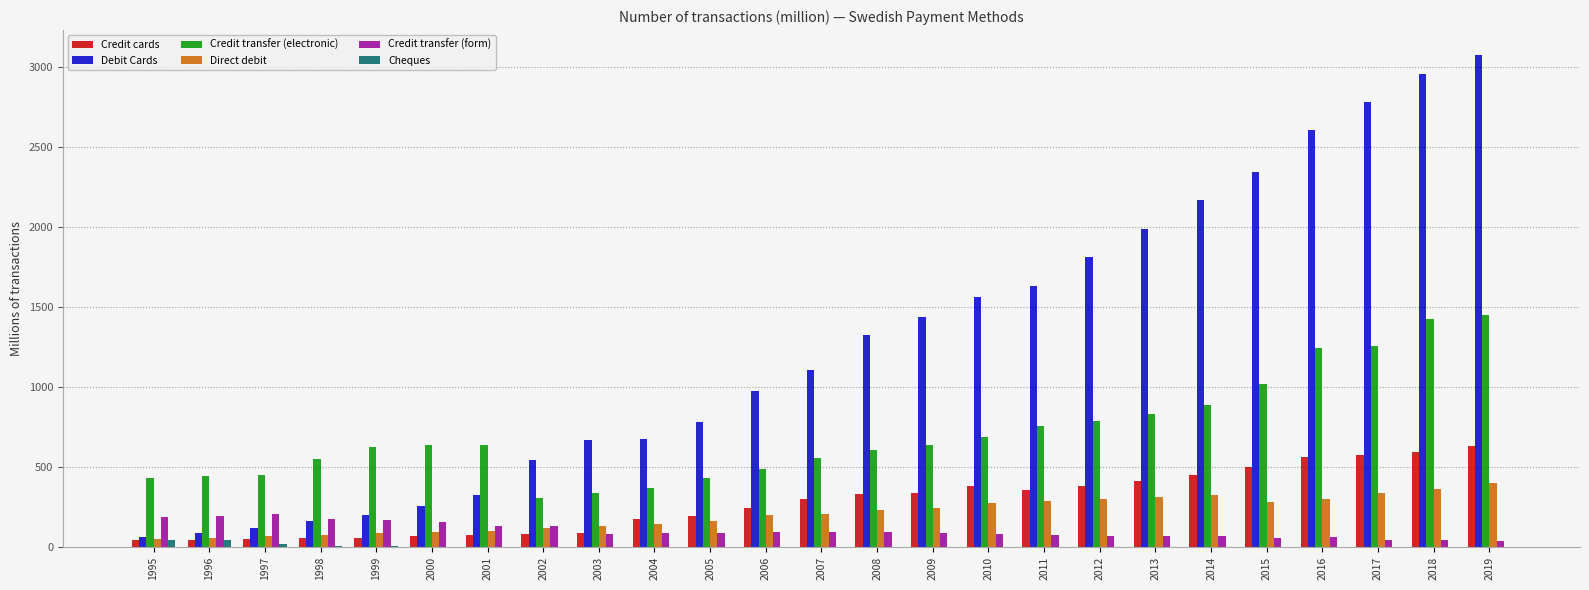

The value of Credit cards at 2011 is 353.4. True or false?

True